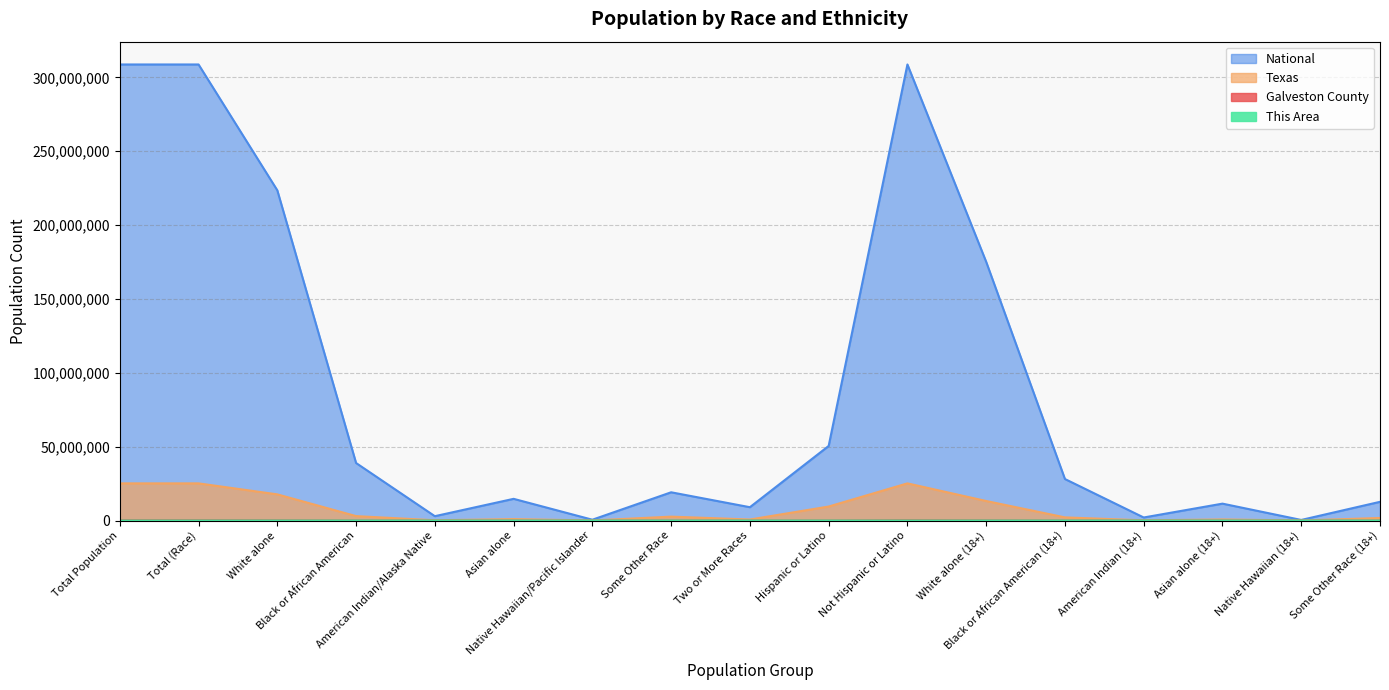

Rank the series at Black or African American (18+) from highest to lowest value.

National, Texas, Galveston County, This Area